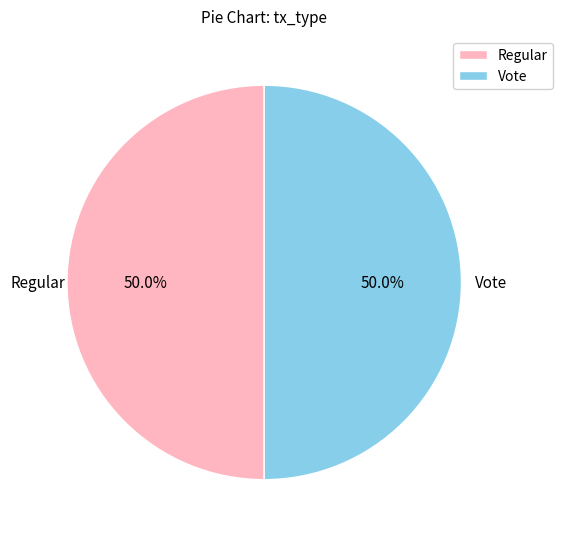

Approximately how many times larger is the value at Vote compared to Regular?

1.0